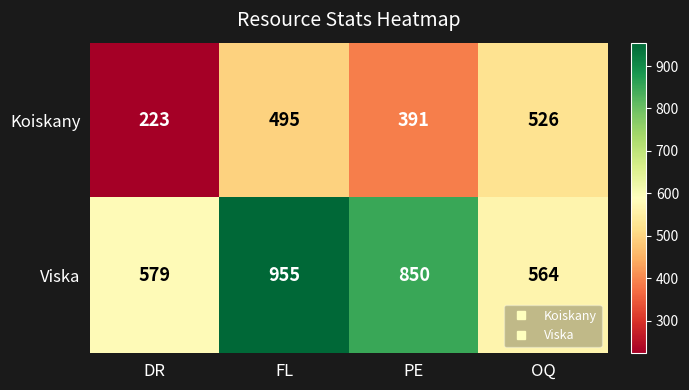

Rank the series by their average value, from lowest to highest.

Koiskany, Viska